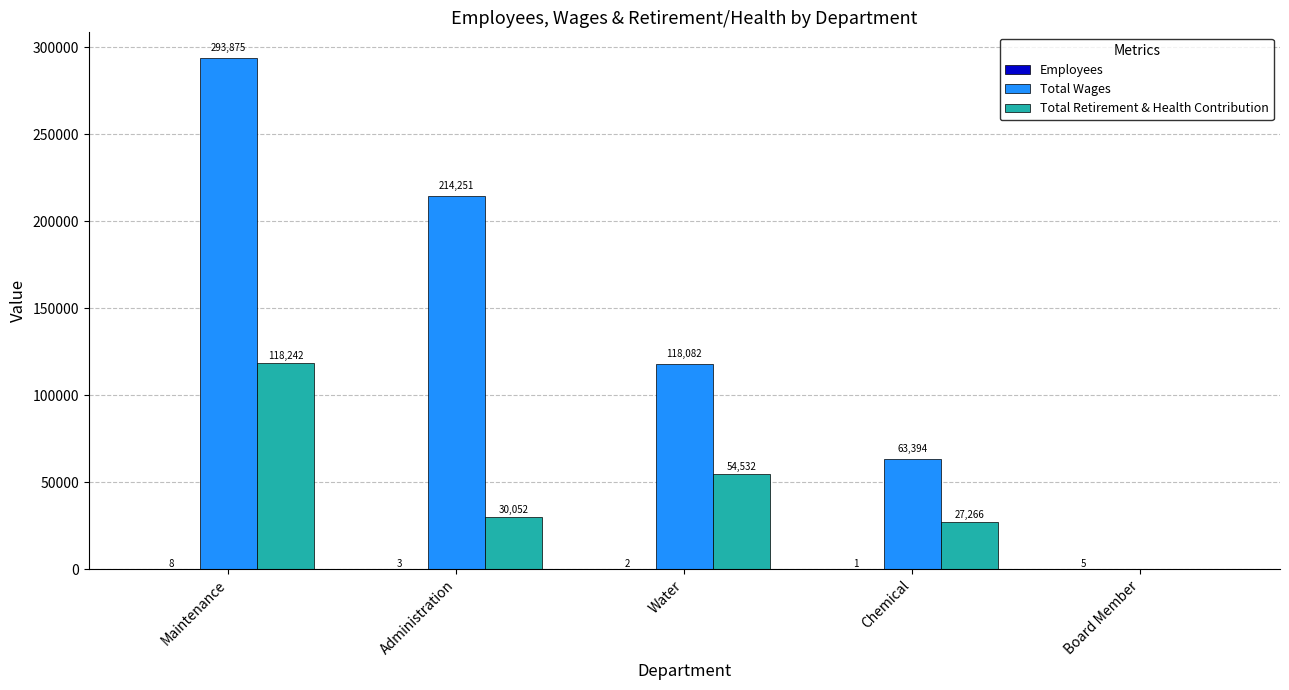

What is the highest value of the Total Retirement & Health Contribution series?

118242